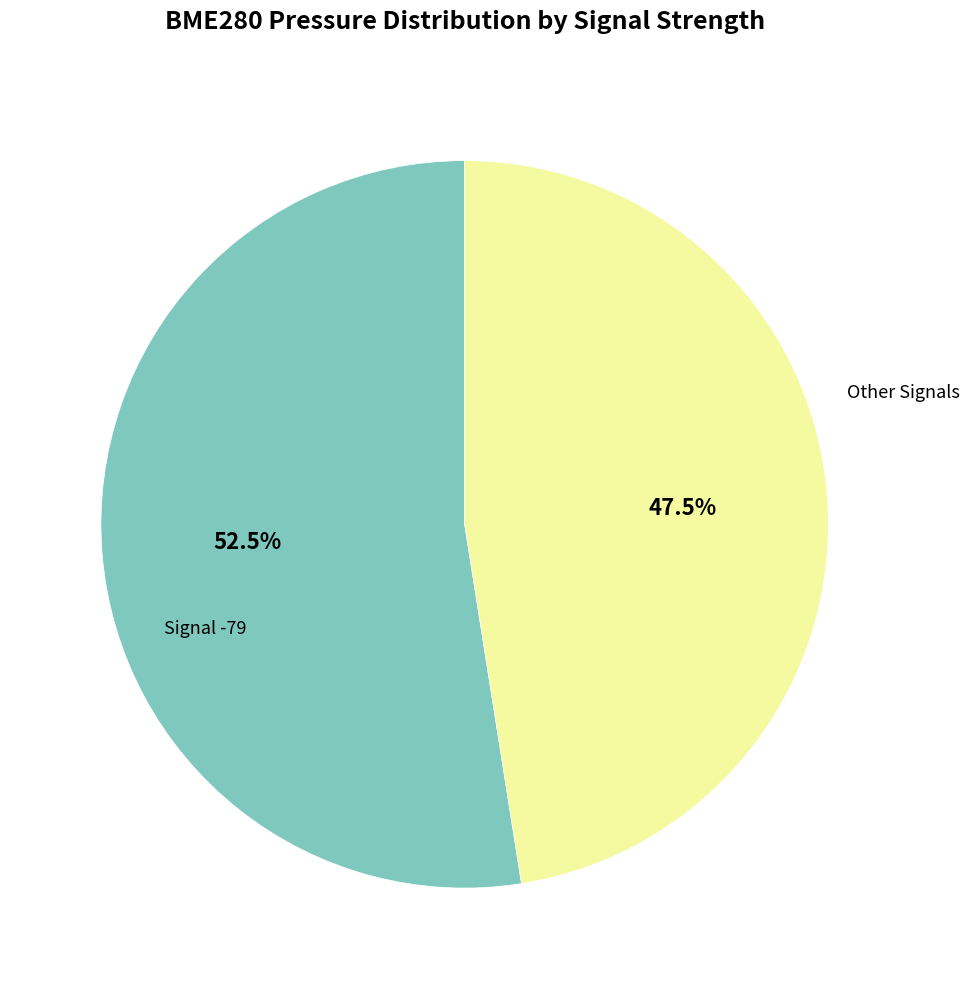

How many slices are in this pie chart?

2